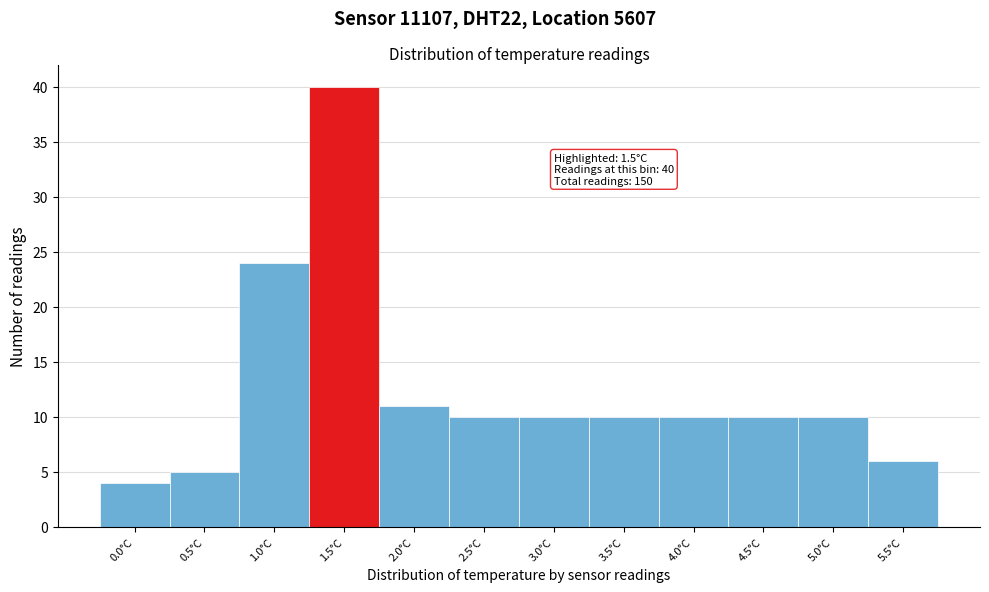

Which range on the x-axis has the tallest bar?

1.25 to 1.75